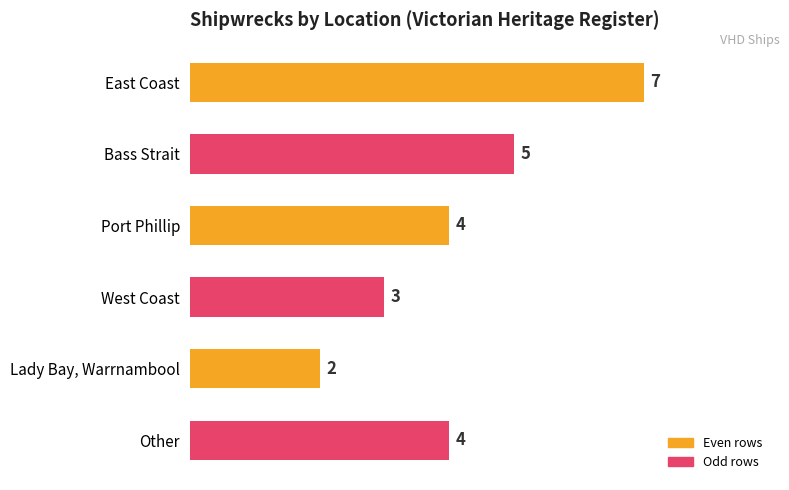

What is the maximum value shown in the chart?

7